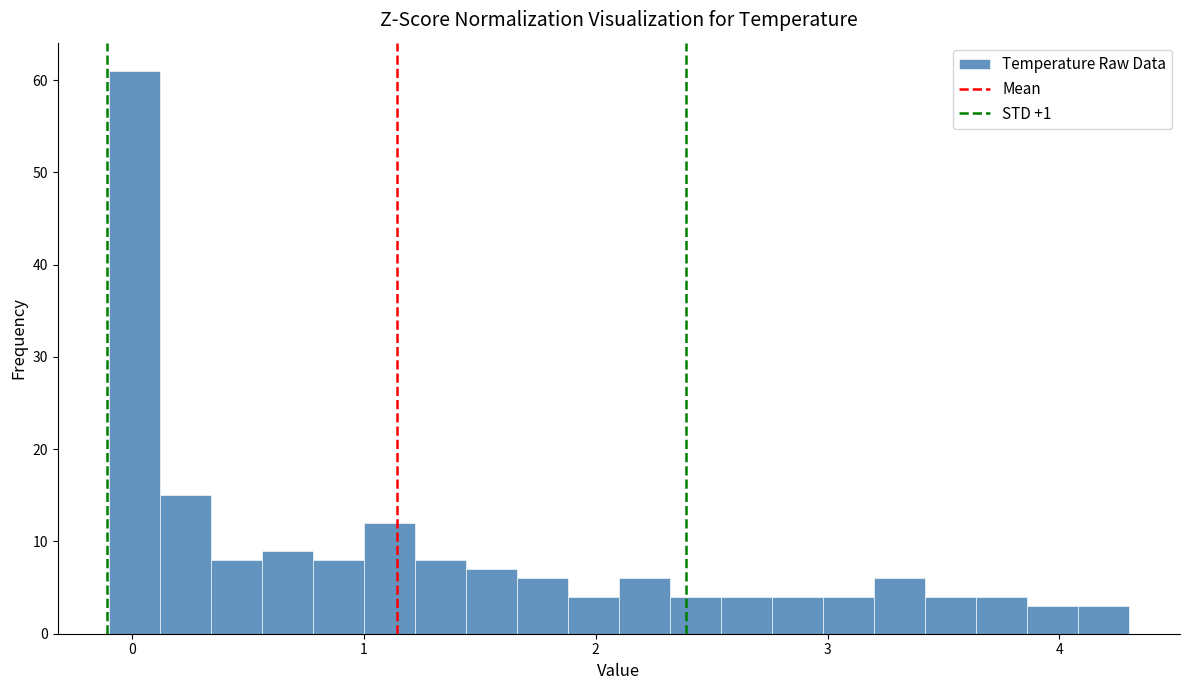

Around what value on the x-axis is the tallest bar? Give the approximate position of its centre, as read against the axis.

0.0